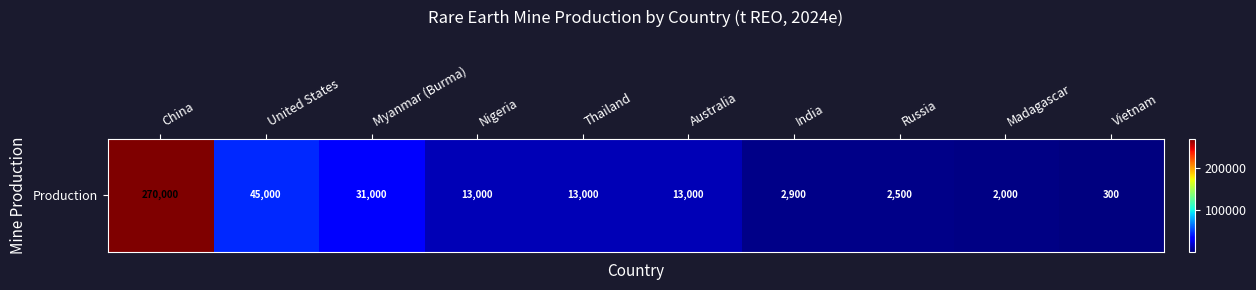

What is the average value?

39270